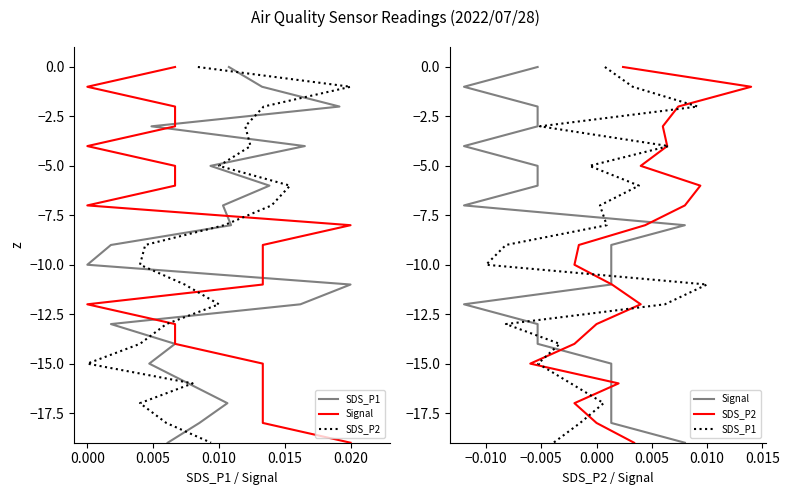

Rank the series by their maximum value, from highest to lowest.

SDS_P1, Signal, SDS_P2